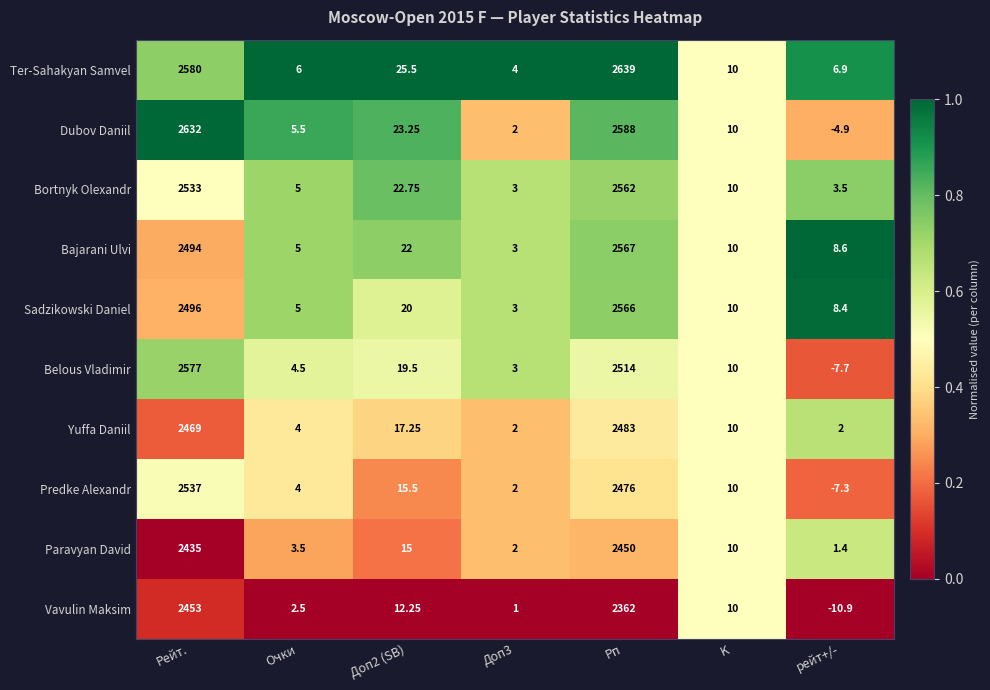

Which series has the widest spread of values?

Dubov Daniil